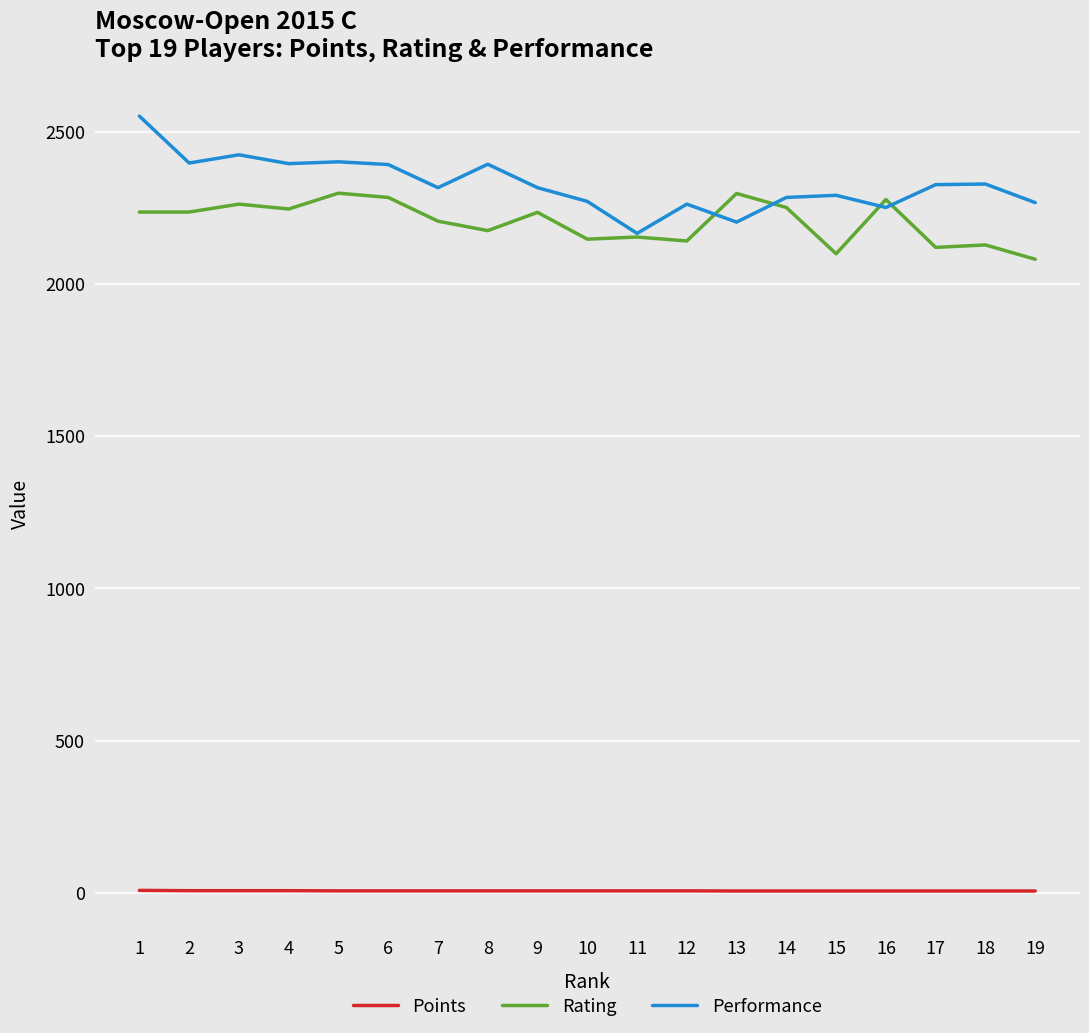

What is the greatest value displayed?

2551.0